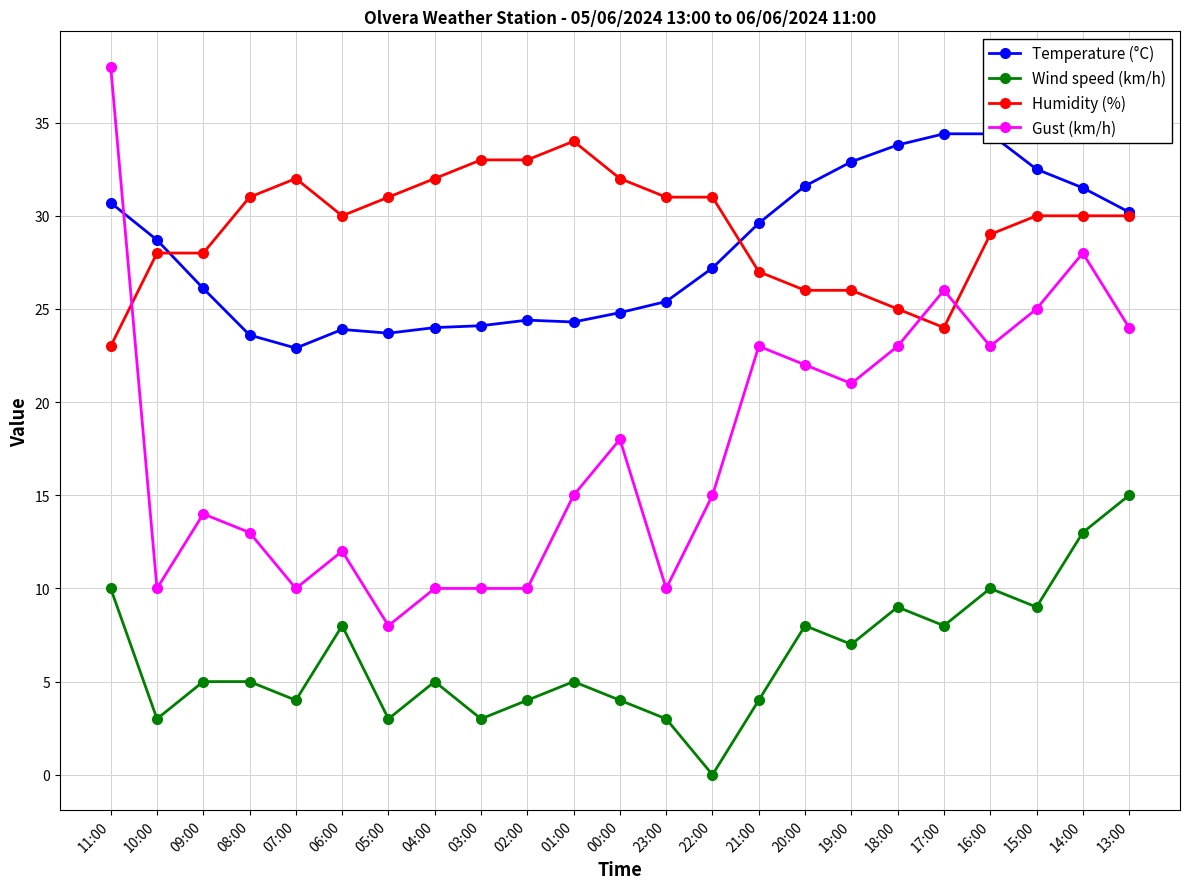

Is it true that Temperature (°C) equals 34.6 at 00:00?

False